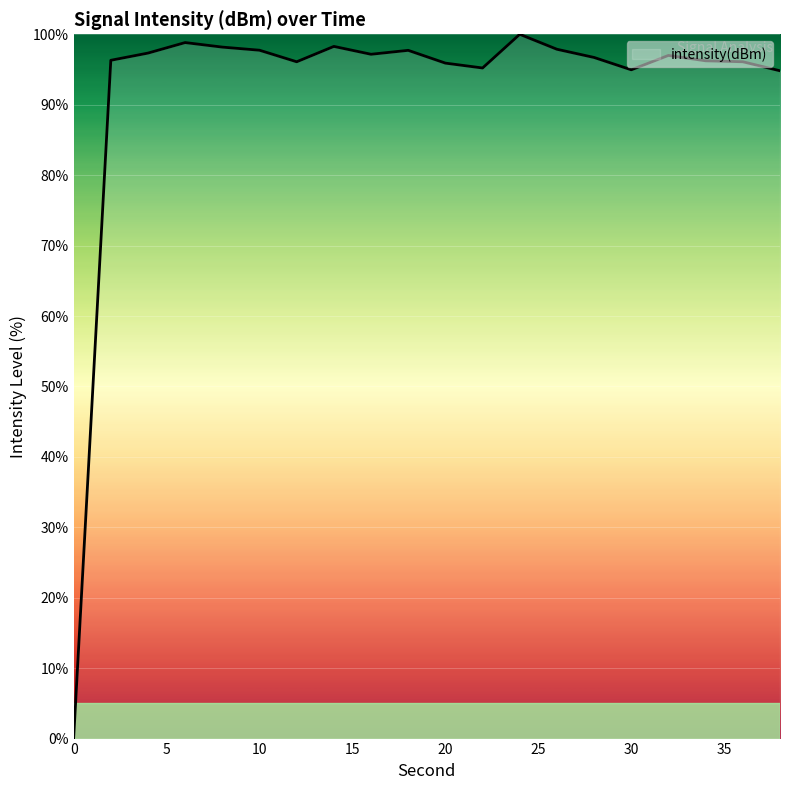

What is the greatest value displayed?

100.0